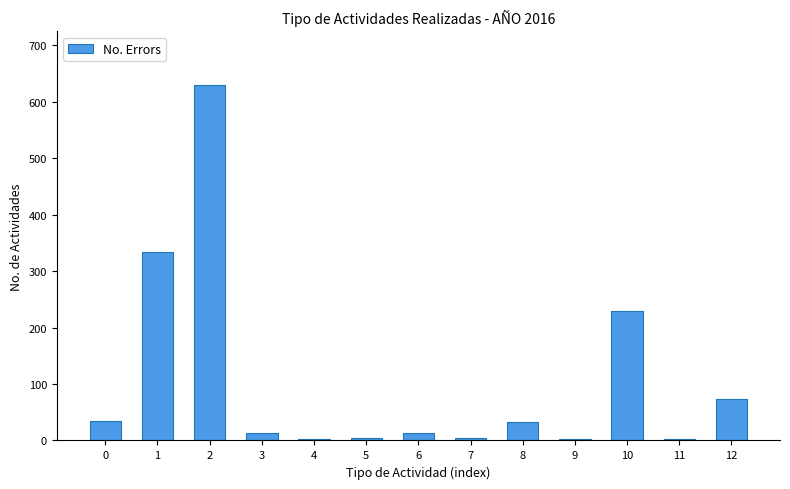

What is the ratio of the value at 12 to the value at 8?

2.2